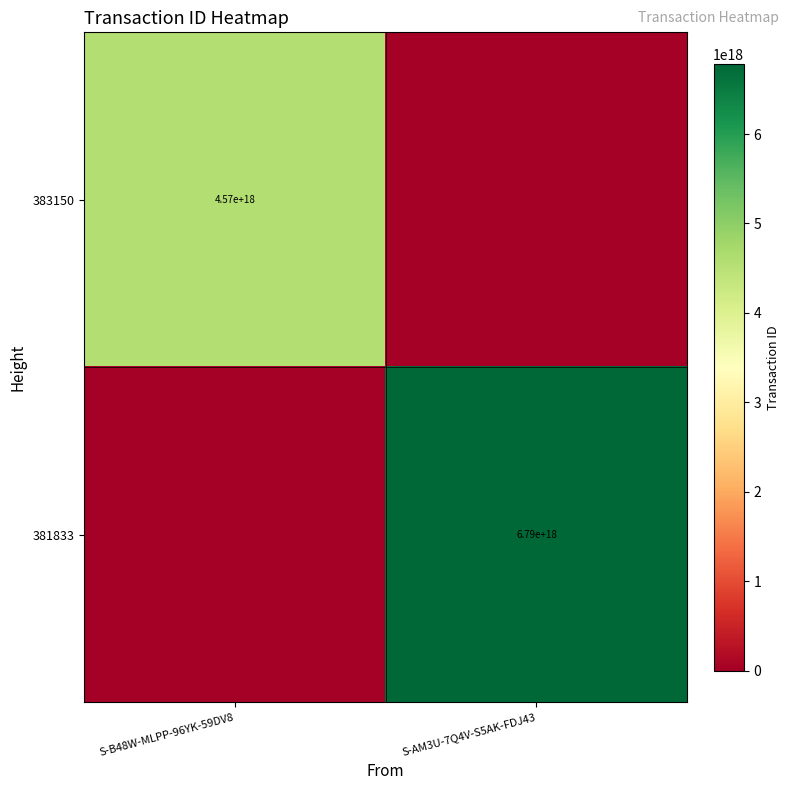

True or false: 383150 has a value of 4570000000000000000 at S-B48W-MLPP-96YK-59DV8.

True